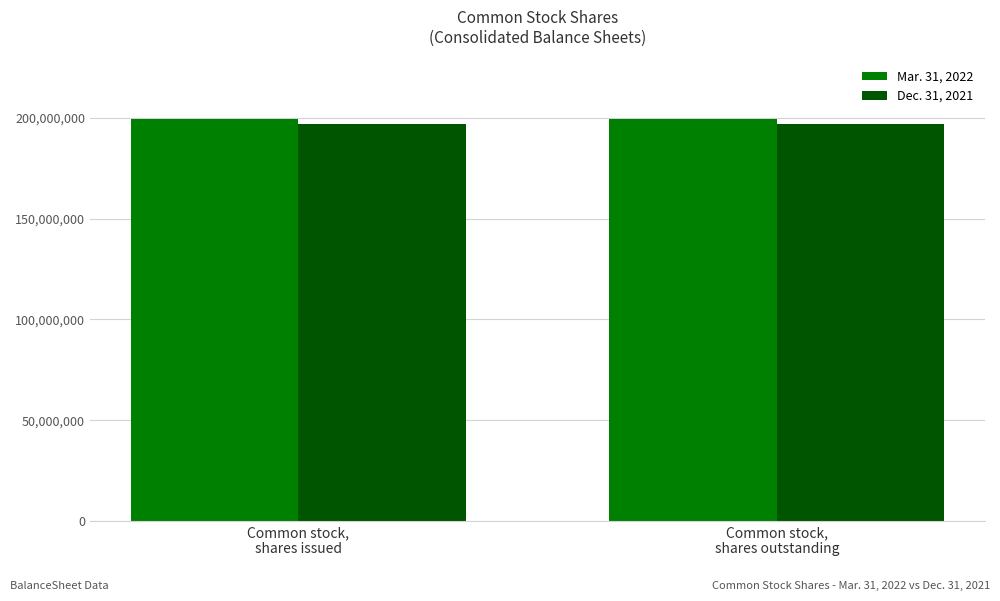

What is the label of the 1st bar from the left?

Common stock,
shares issued